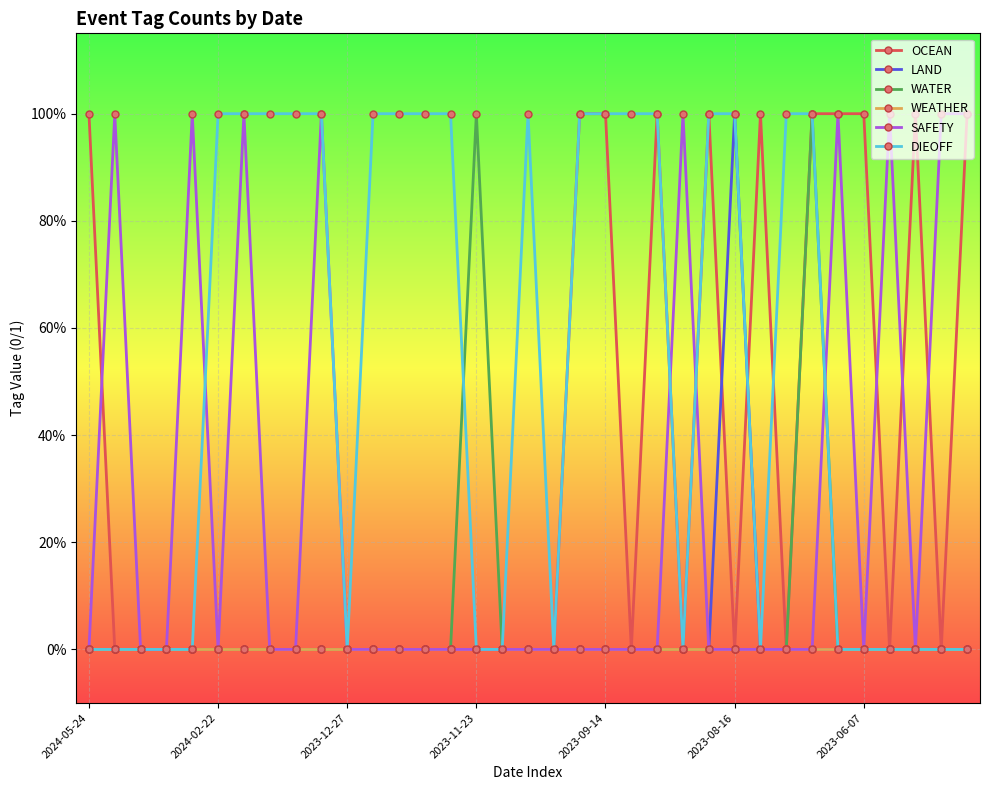

Is this an area chart (filled region under the line)?

No